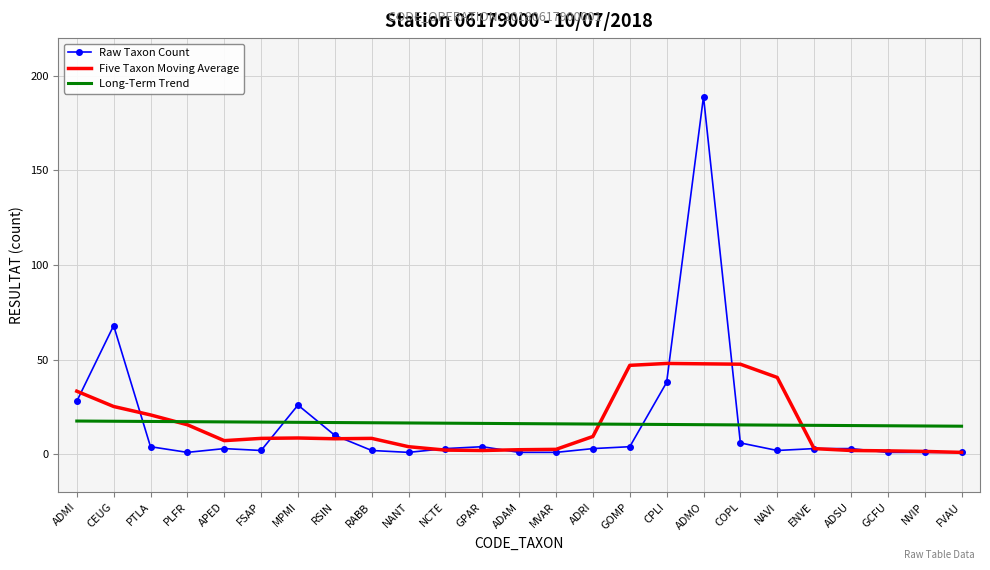

List the series in order of their peak value, highest first.

Raw Taxon Count, Five Taxon Moving Average, Long-Term Trend